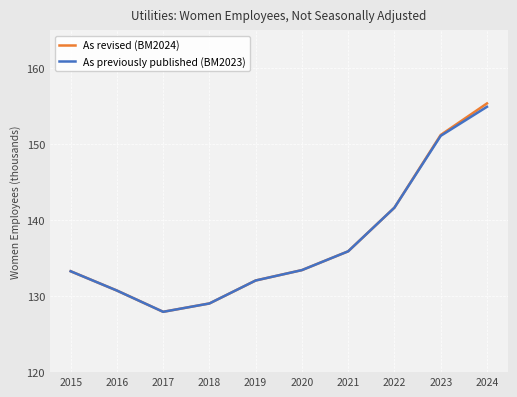

True or false: As revised (BM2024) has more than 1 points higher than both neighbors.

False